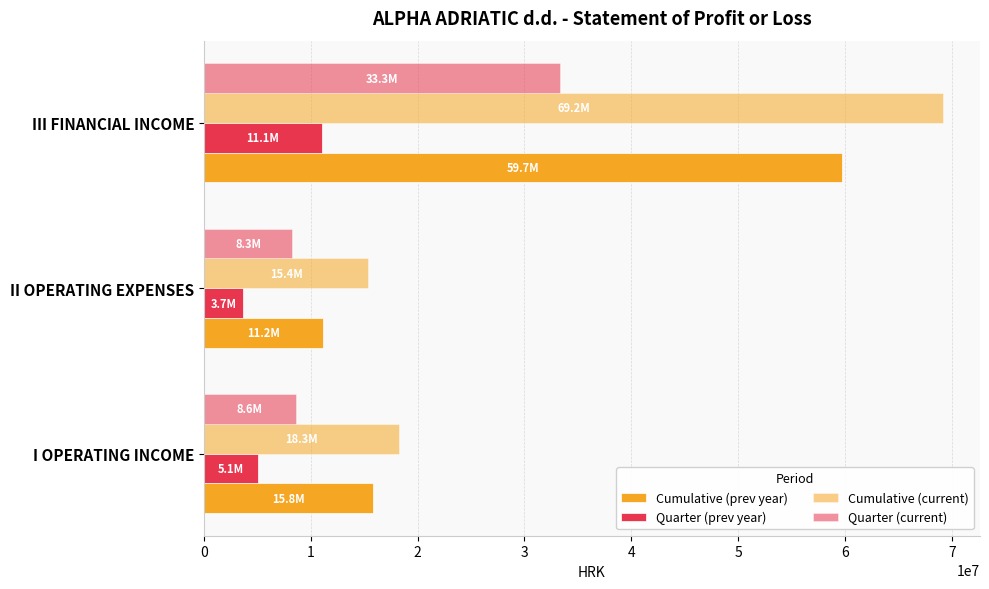

Reading left to right, what are all the values shown in this chart?

Cumulative (prev year): 0=15807041	1=11192045	2=59704428
Quarter (prev year): 0=5066783	1=3659441	2=11064635
Cumulative (current): 0=18269495	1=15398791	2=69189380
Quarter (current): 0=8596004	1=8282292	2=33320464